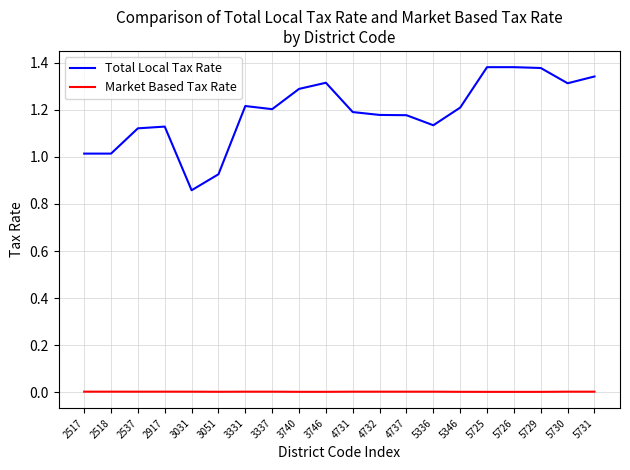

True or false: Market Based Tax Rate and Total Local Tax Rate cross at least once.

False